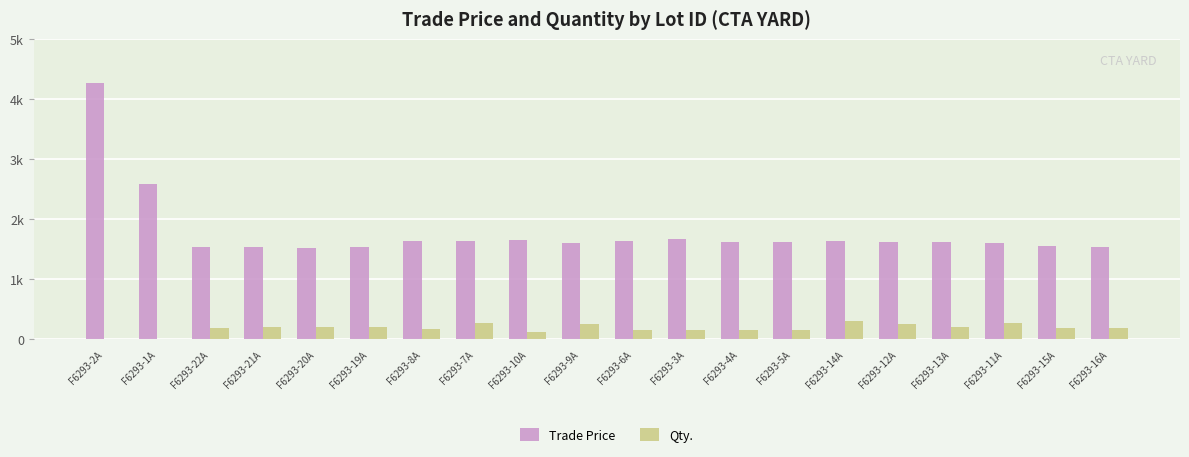

At which label is Trade Price closest to 2900?

F6293-1A